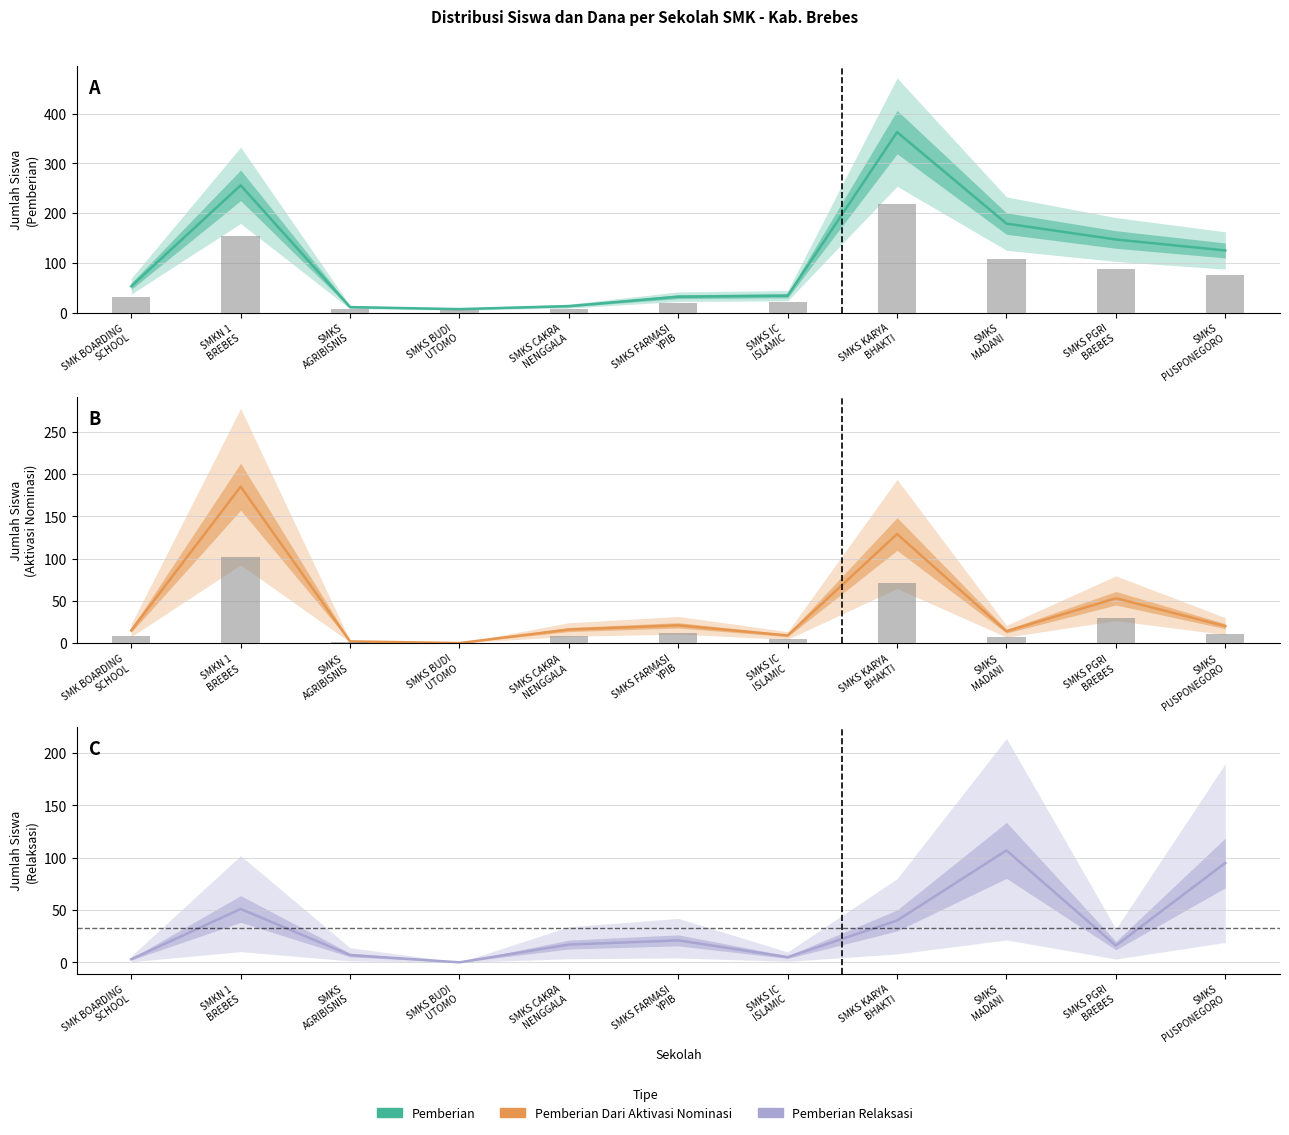

Which series has the largest total across all categories?

Pemberian